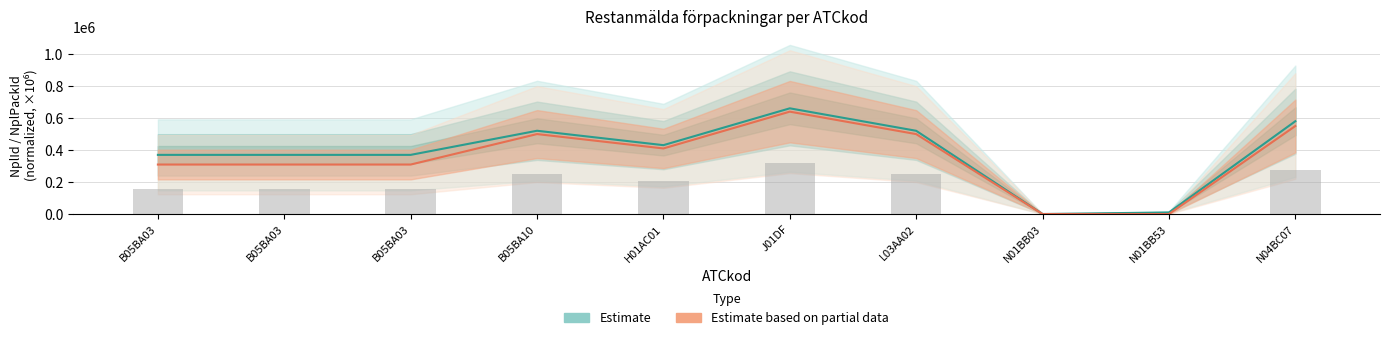

Is the value of Estimate based on partial data at B05BA03 greater than the value of Estimate at B05BA10?

No